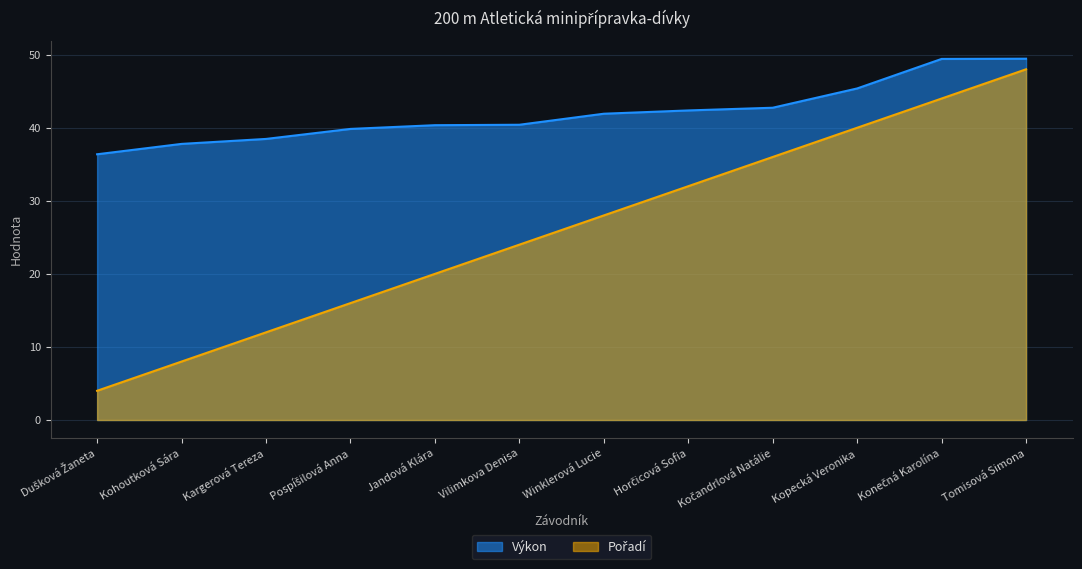

What is the total value across all series at Kohoutková Sára?

45.8